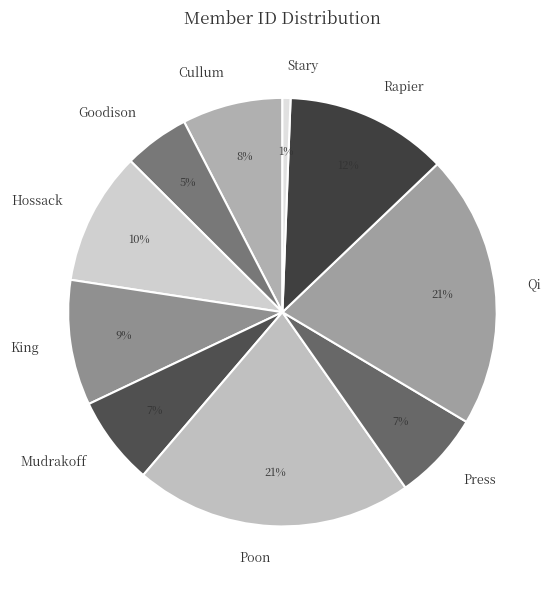

Does Stary represent more than half of the total?

No